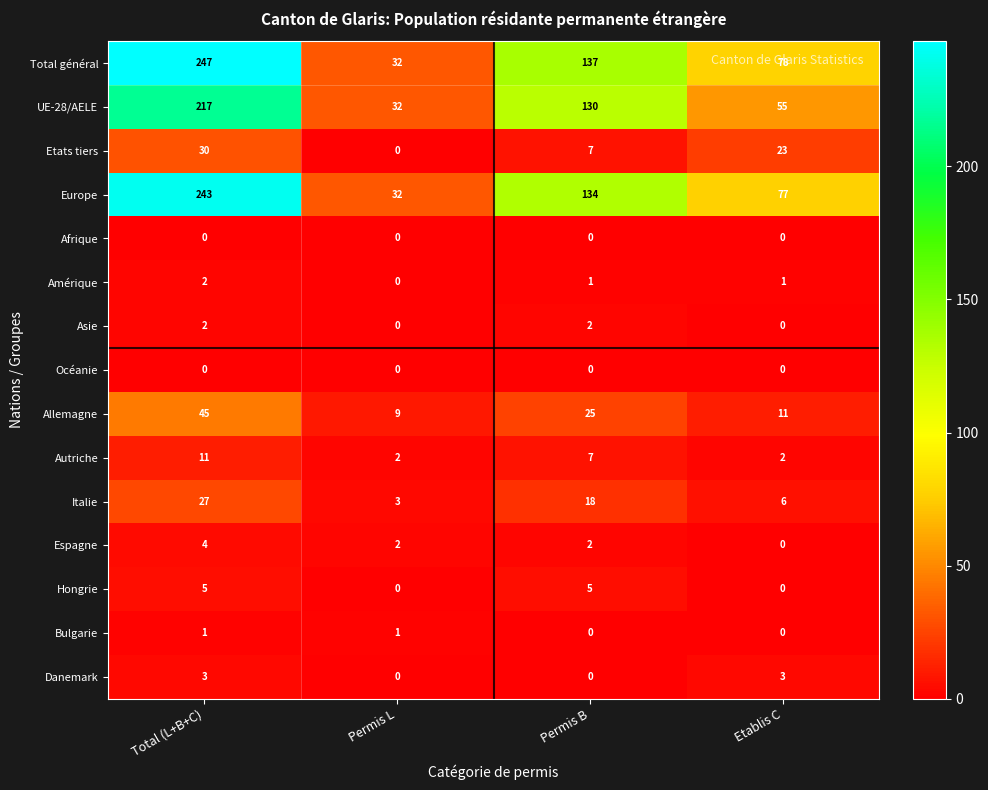

Which series changed the most between Total (L+B+C) and Permis L?

Total général